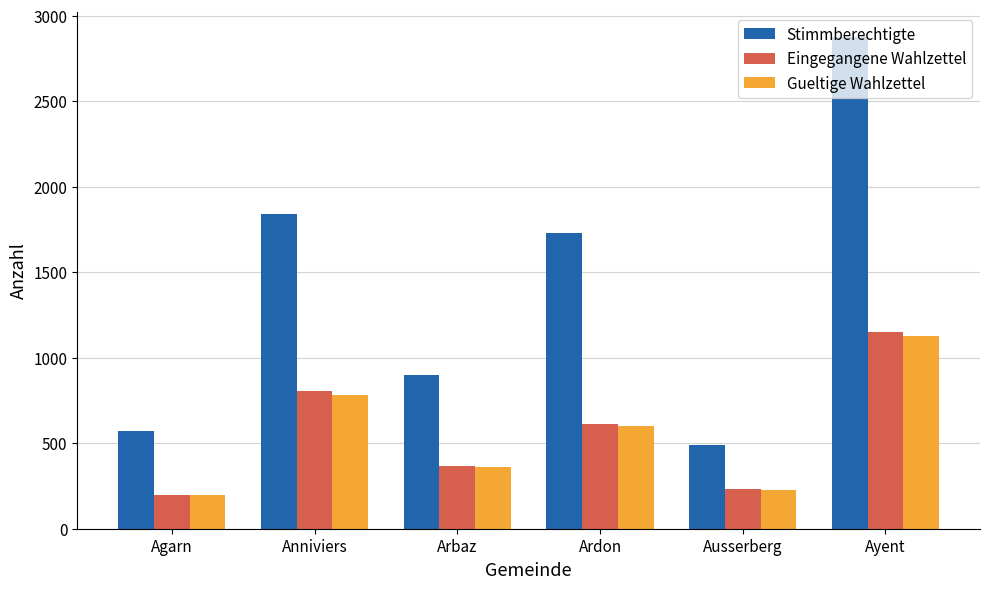

At how many categories does at least one series exceed 1210?

3